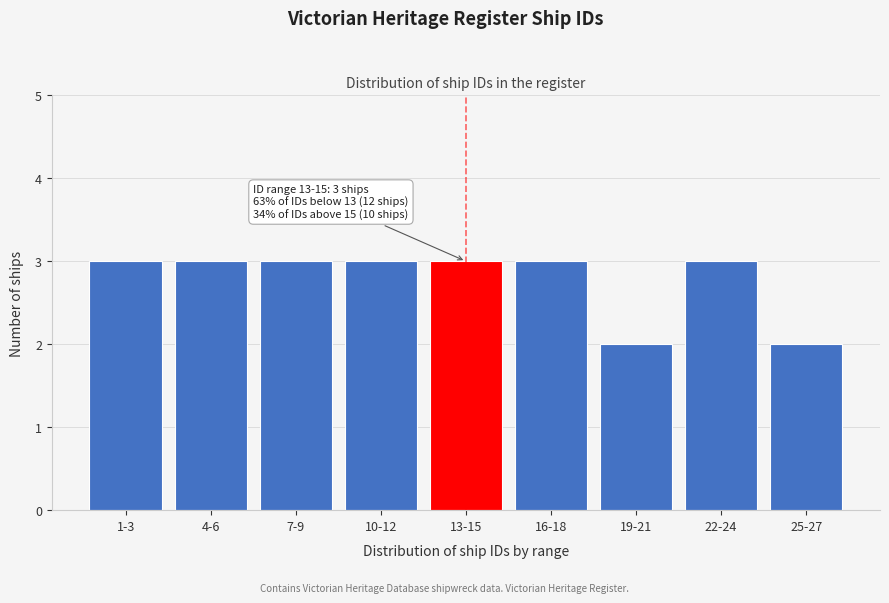

Reading left to right, extract all data points from this chart.

1-3=3	4-6=3	7-9=3	10-12=3	13-15=3	16-18=3	19-21=2	22-24=3	25-27=2